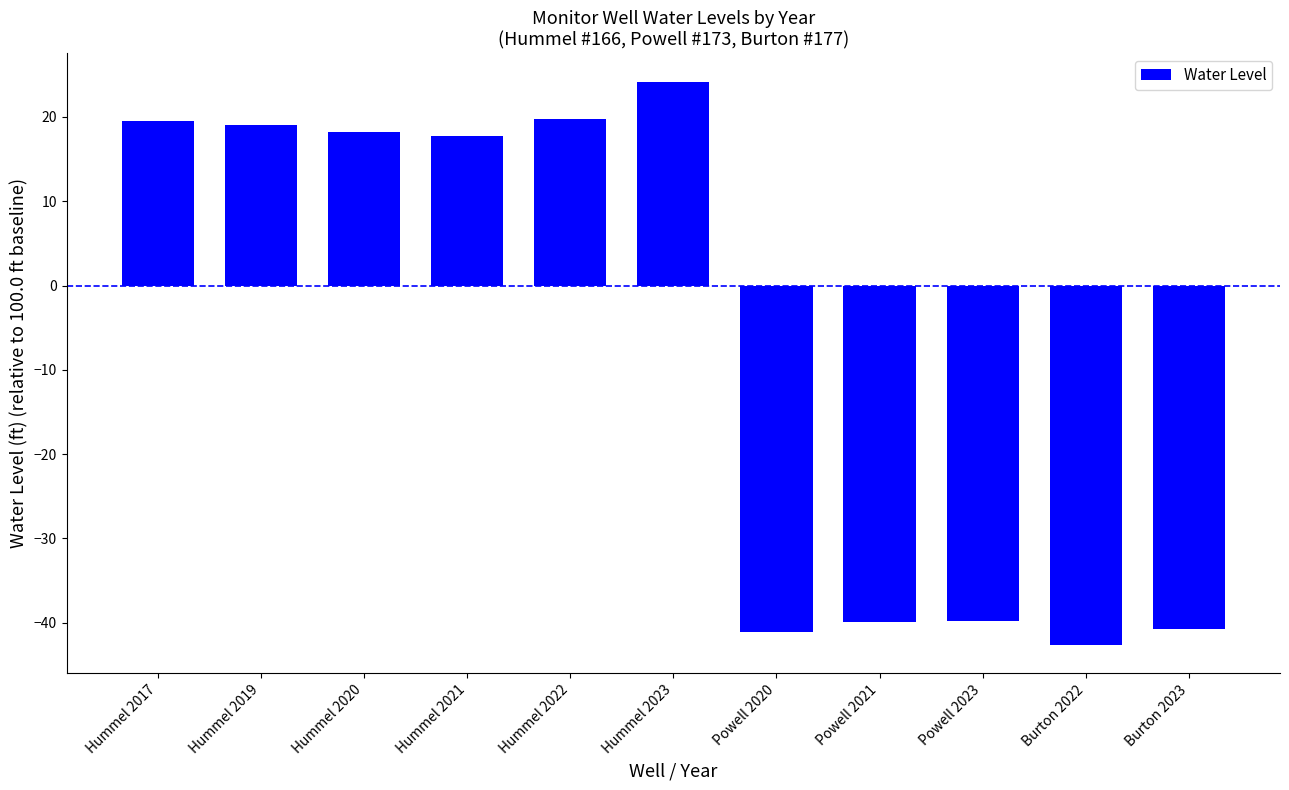

Count the number of categories in the chart.

11